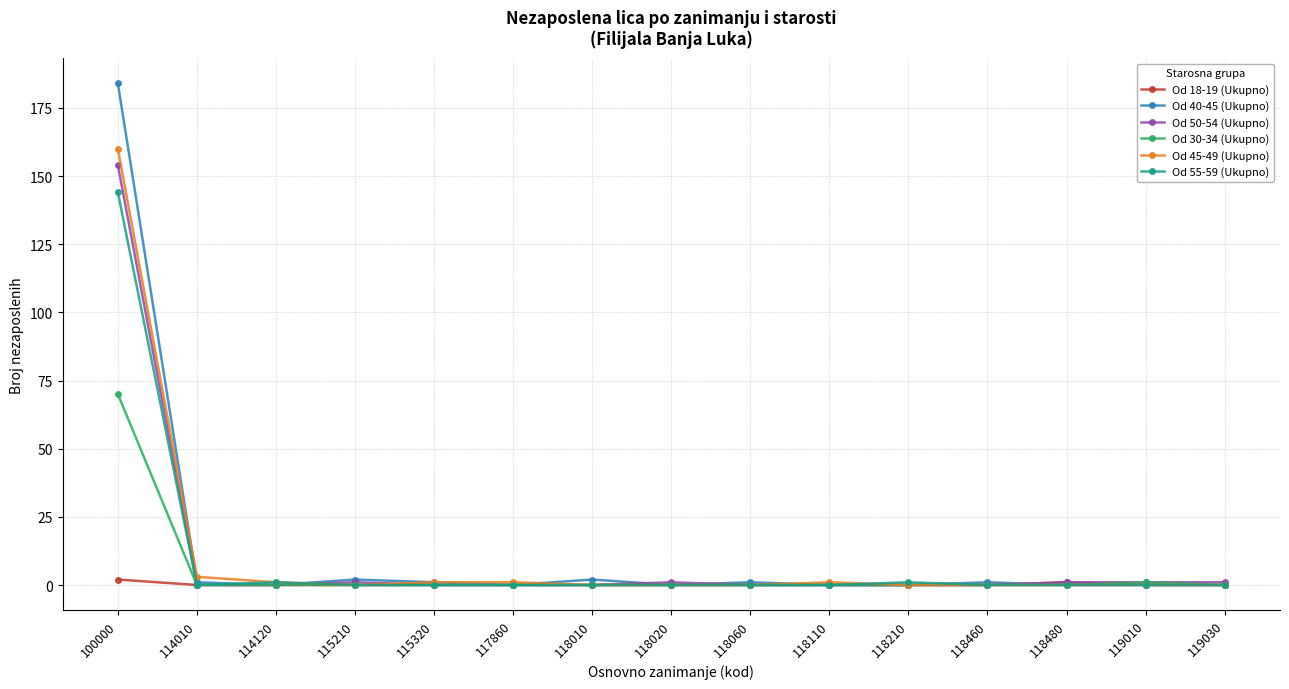

Count the number of categories in the chart.

15